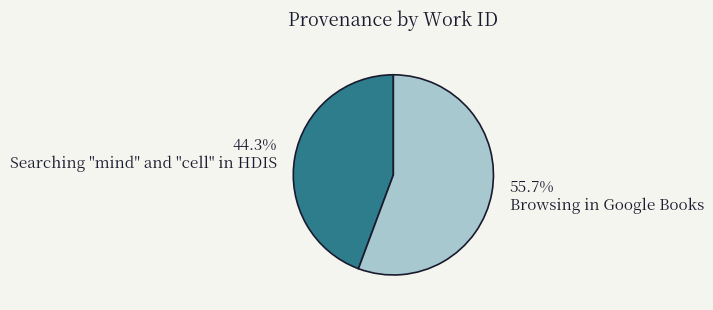

Which slice represents more than half of the pie?

Browsing in Google Books